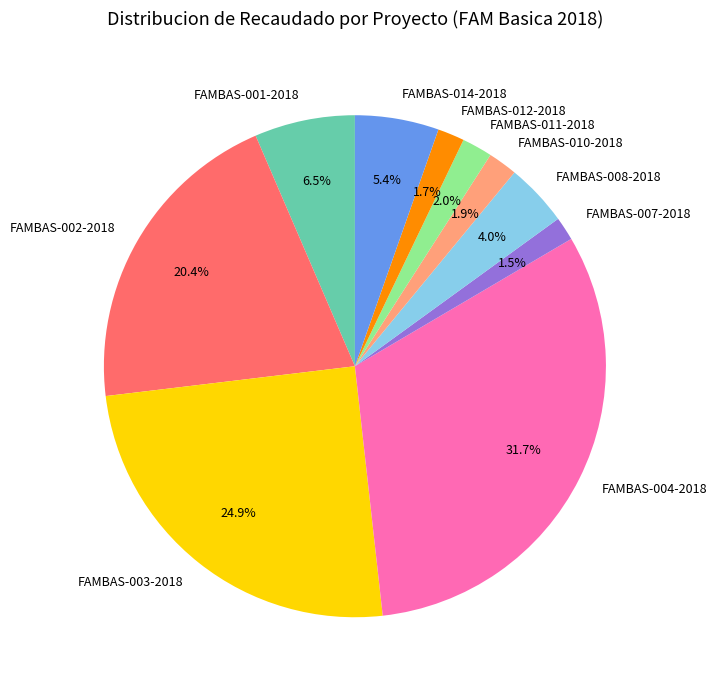

What is the ratio of the value at FAMBAS-012-2018 to the value at FAMBAS-001-2018?

0.3